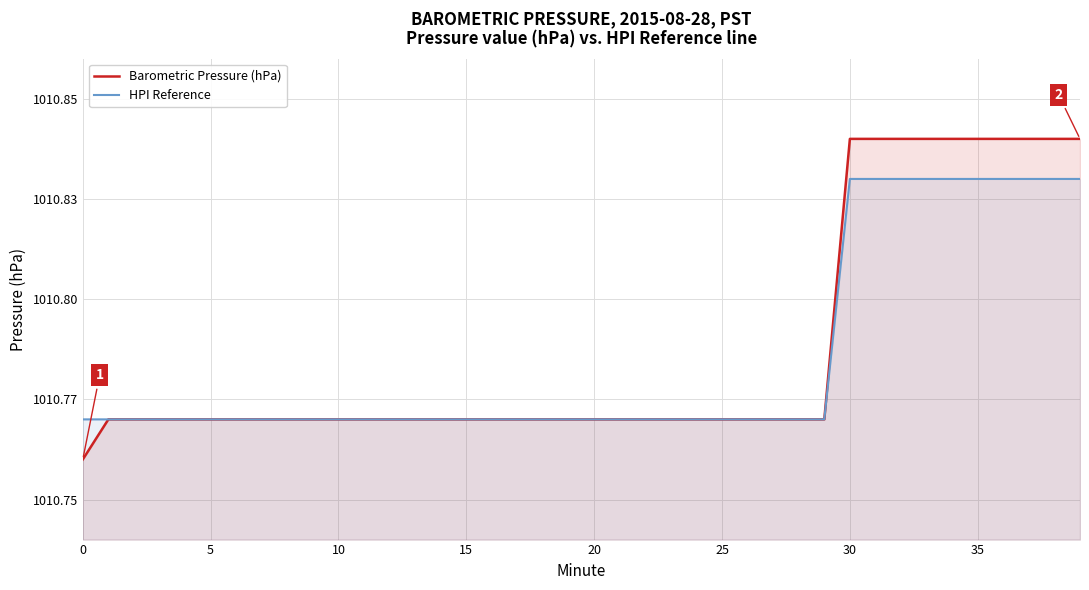

True or false: HPI Reference has a value of 1010.8 at 21.

True